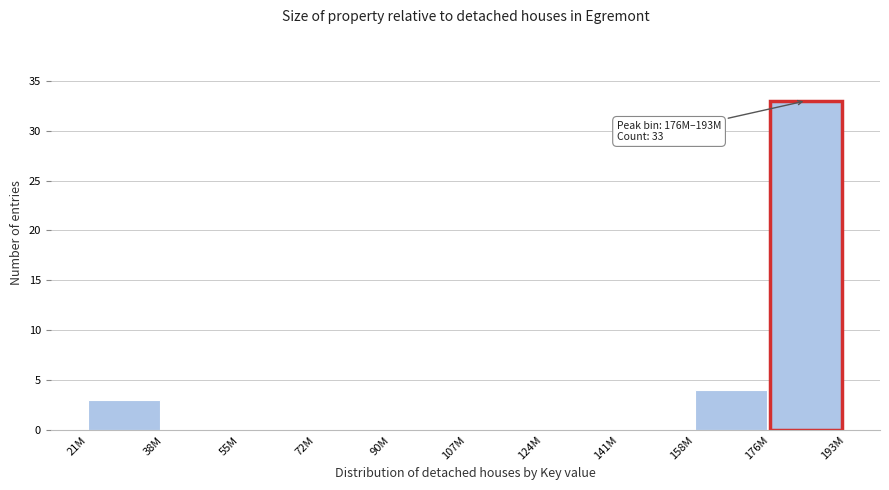

Reading left to right, extract all data points from this chart.

21M=3	38M=0	55M=0	72M=0	90M=0	107M=0	124M=0	141M=0	158M=4	176M=33